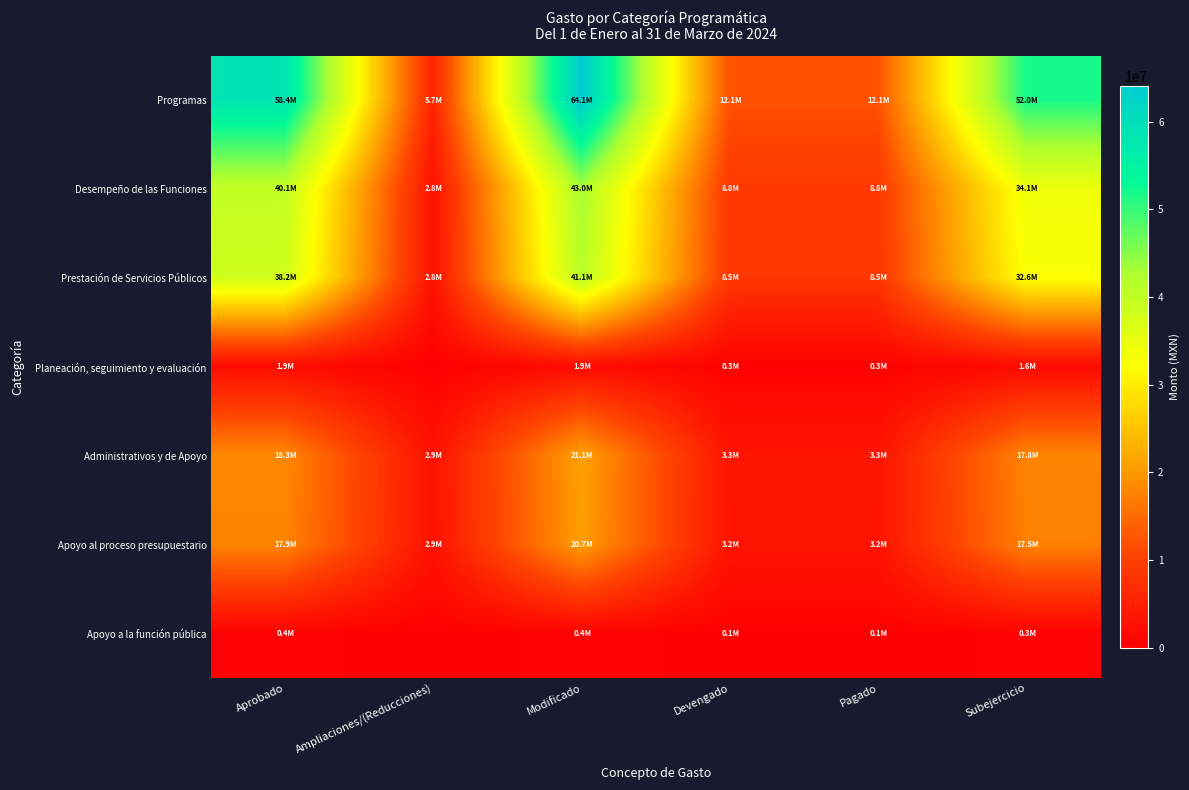

Rank the series by their maximum value, from highest to lowest.

Programas, Desempeño de las Funciones, Prestación de Servicios Públicos, Administrativos y de Apoyo, Apoyo al proceso presupuestario, Planeación, seguimiento y evaluación, Apoyo a la función pública